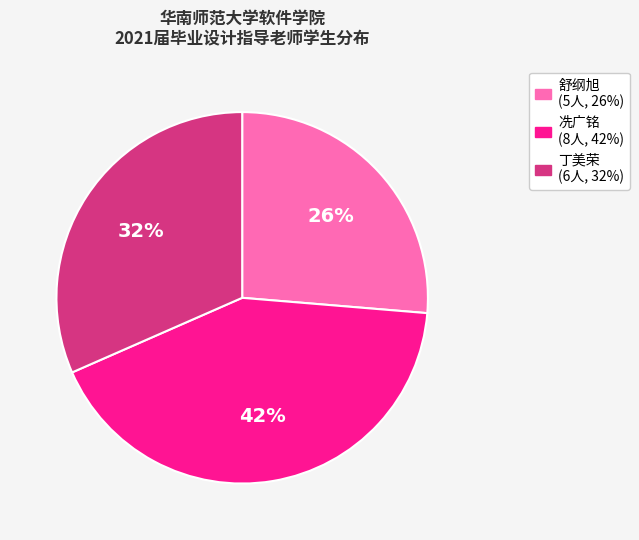

To the nearest percent, what is the average slice percentage?

33%